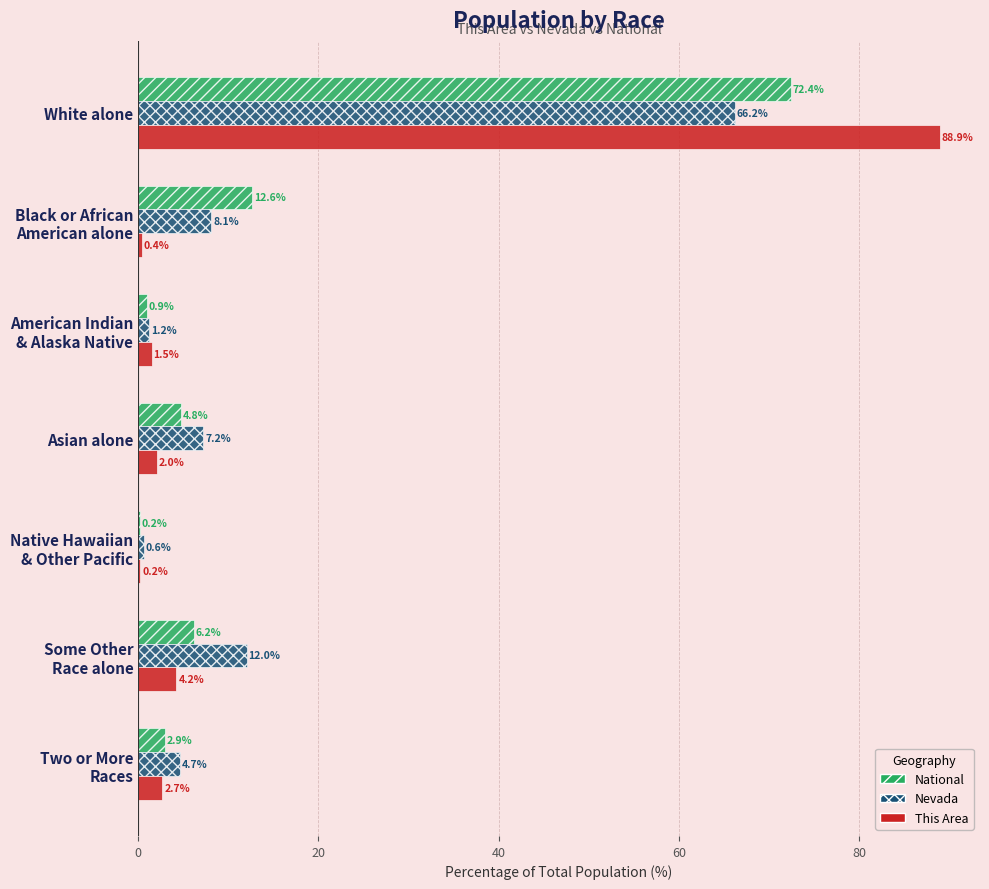

At which category is the sum across all series the highest?

White alone